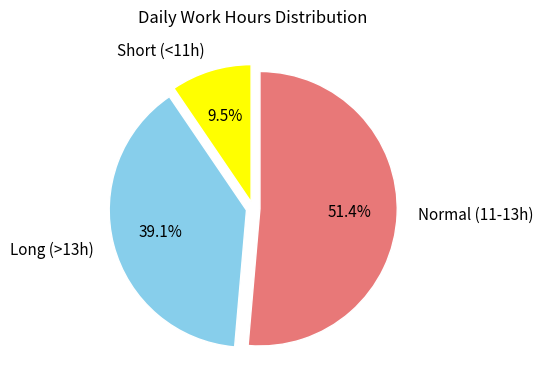

Is Normal (11-13h) the majority of the pie?

Yes